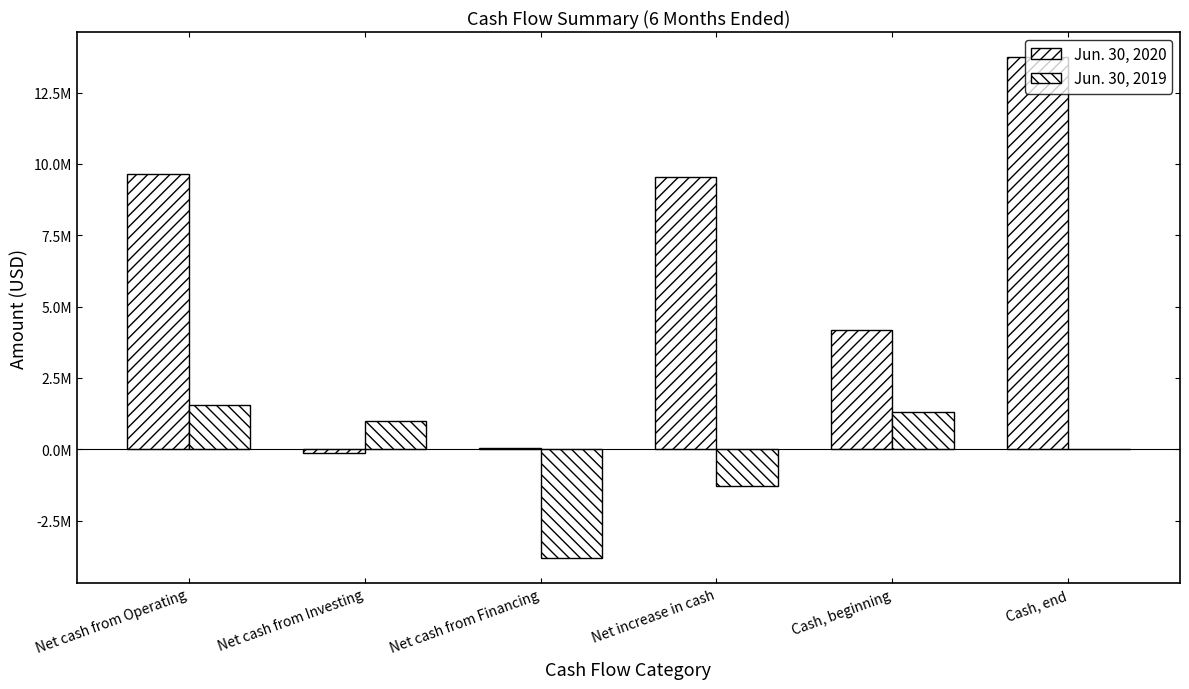

Rank the series at Cash, beginning from lowest to highest value.

Jun. 30, 2019, Jun. 30, 2020